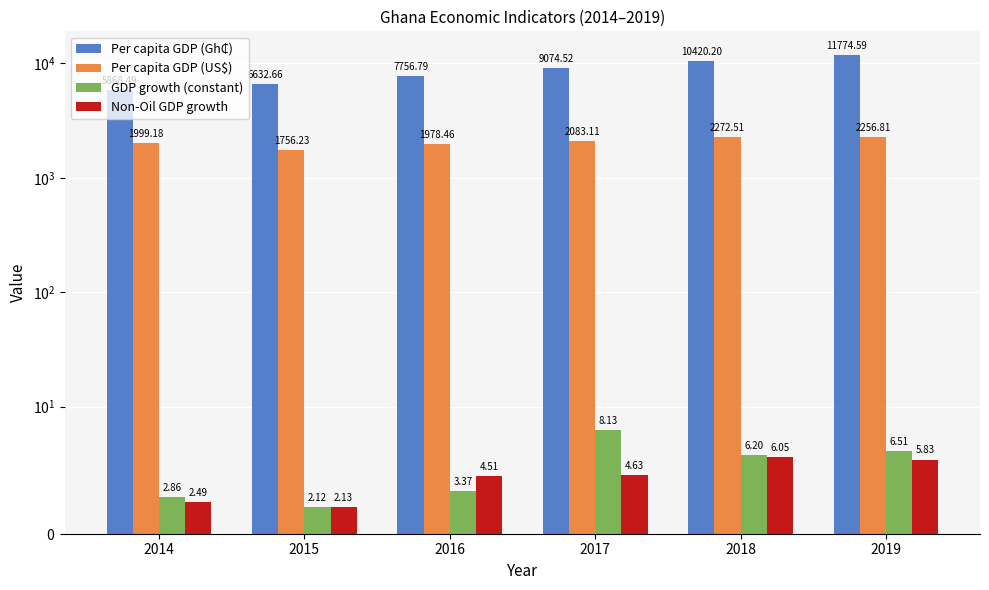

Which series has the largest total across all categories?

Per capita GDP (Gh₵)